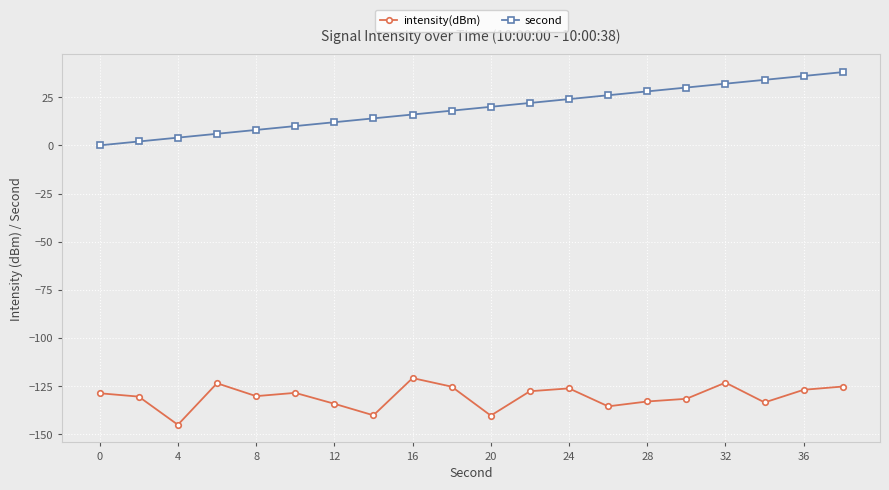

Which series has the largest total across all categories?

second